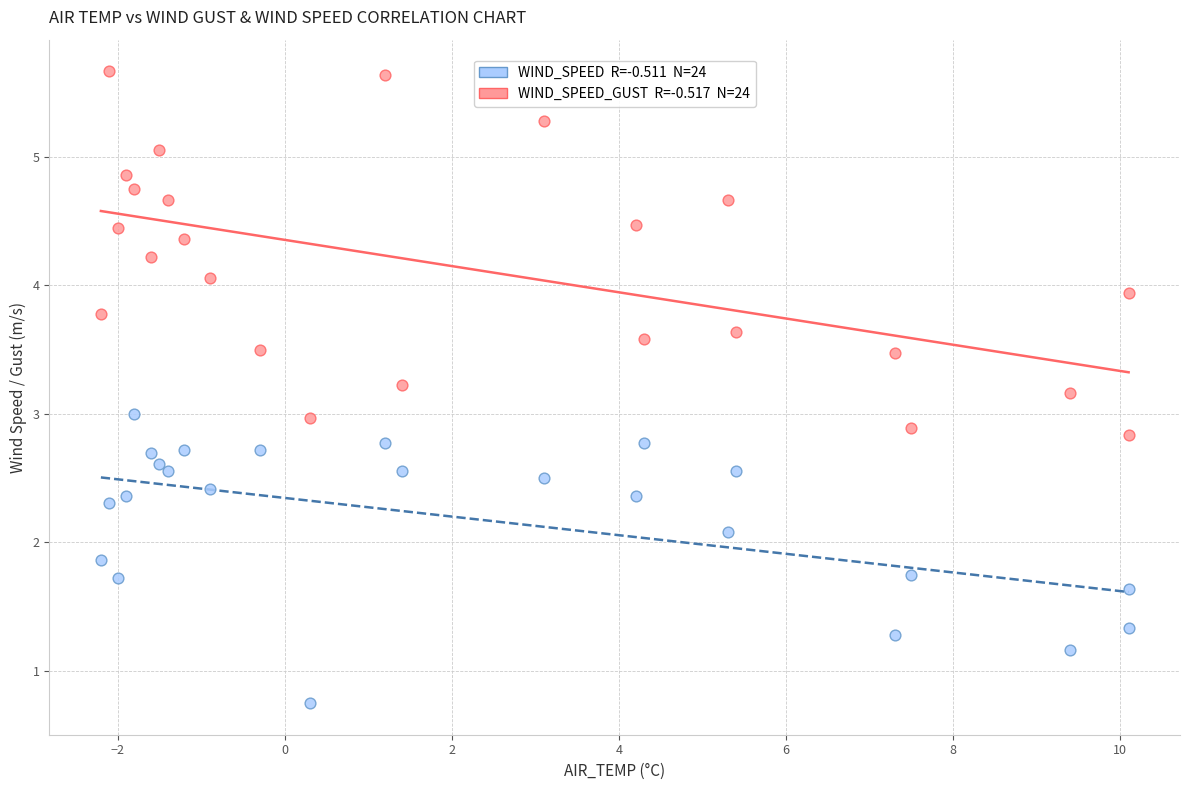

Across all data points, what is the range of Y values (max minus min)?

4.9